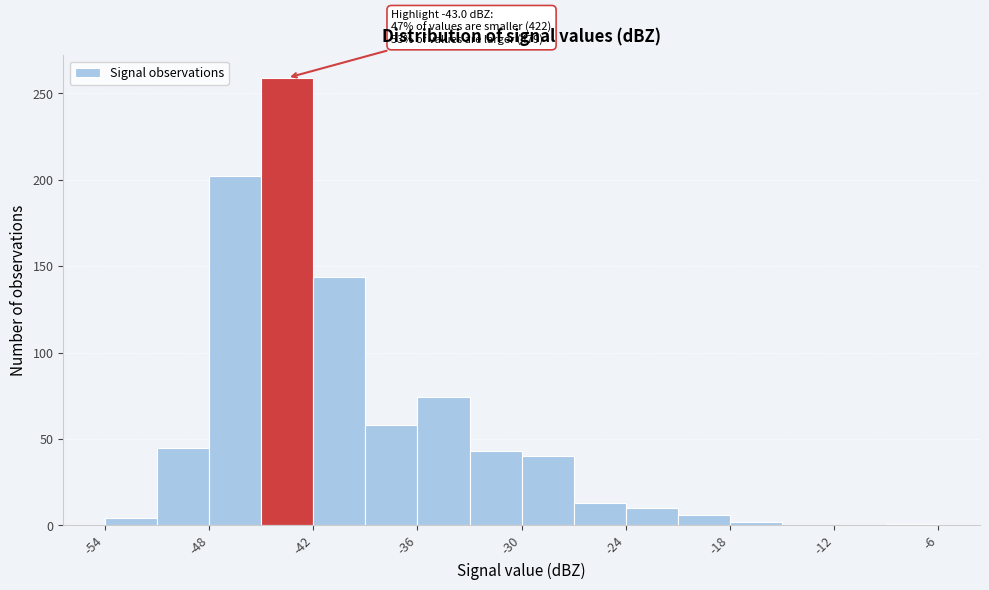

Around what value on the x-axis is the tallest bar? Give the approximate position of its centre, as read against the axis.

-43